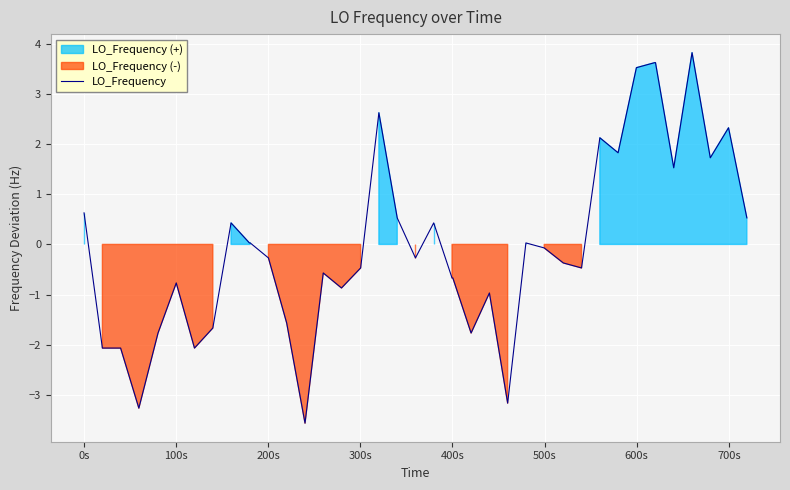

Does the chart display data point markers on the line(s)?

No